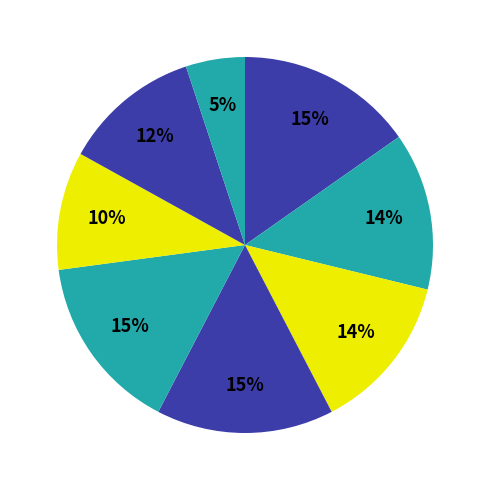

How many slices are in this pie chart?

8